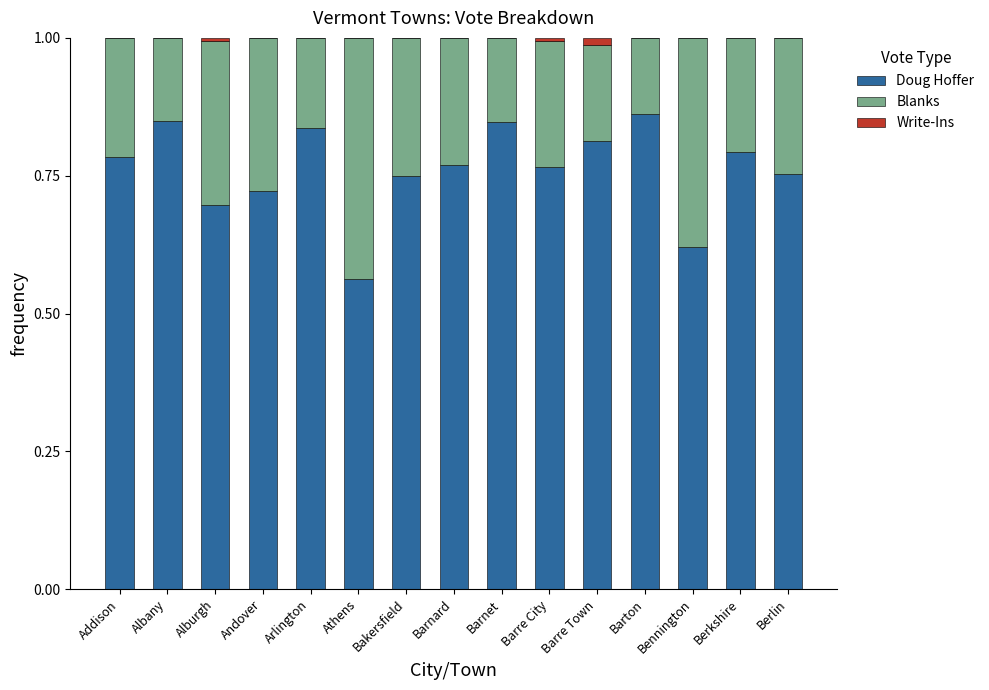

What is the total value across all series at Berkshire?

1.0